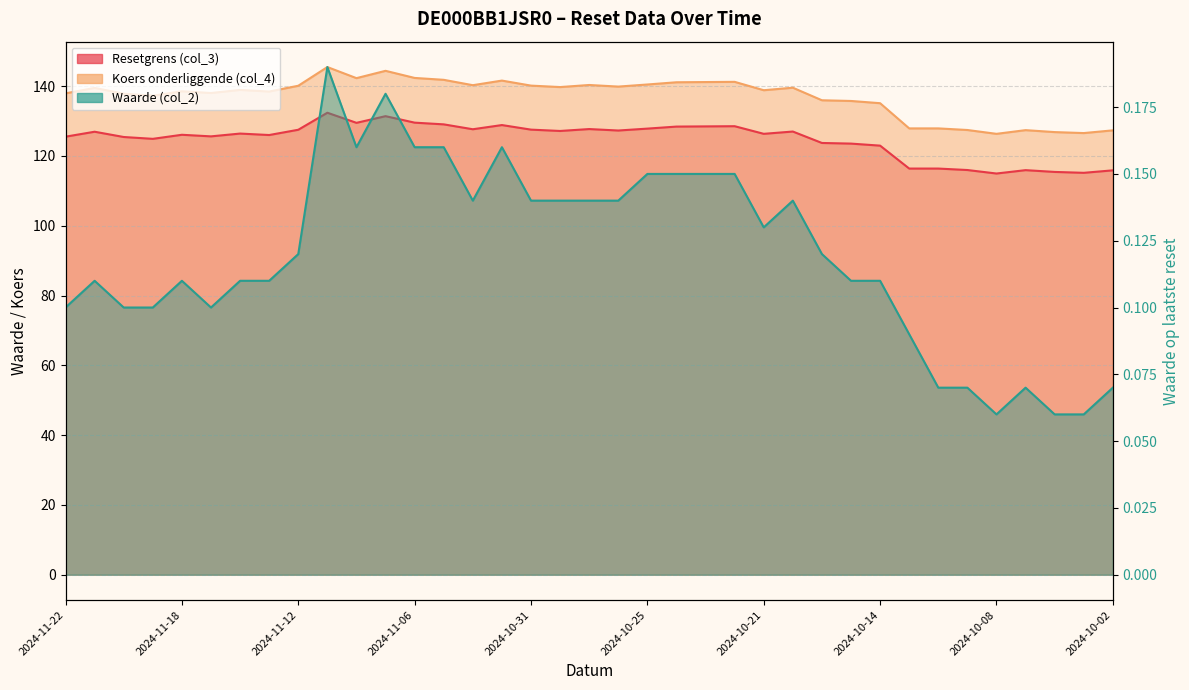

What value does the Waarde (col_2) series have at 2024-10-28?

0.1